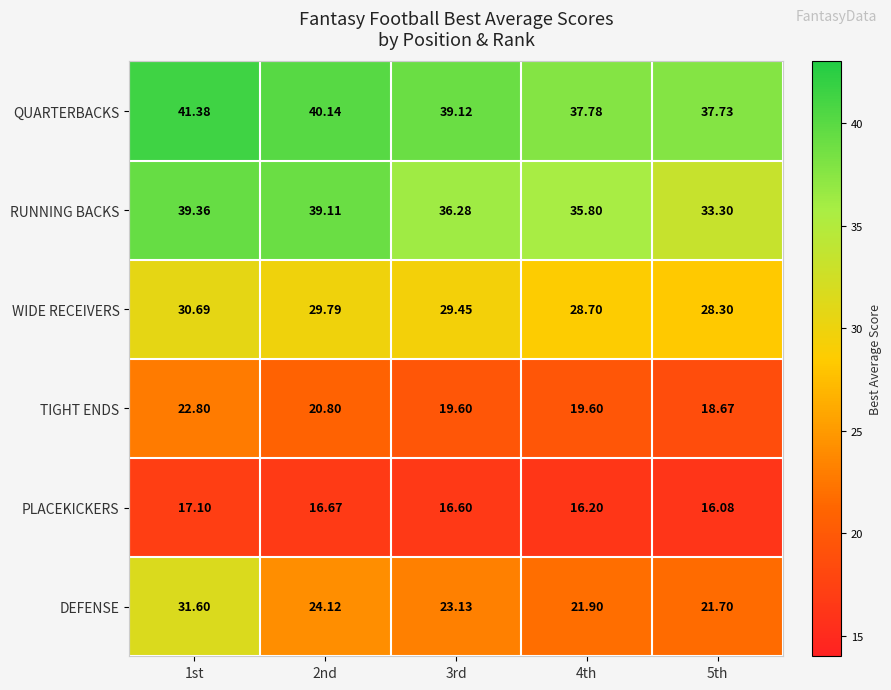

List the series in order of their peak value, lowest first.

PLACEKICKERS, TIGHT ENDS, WIDE RECEIVERS, DEFENSE, RUNNING BACKS, QUARTERBACKS